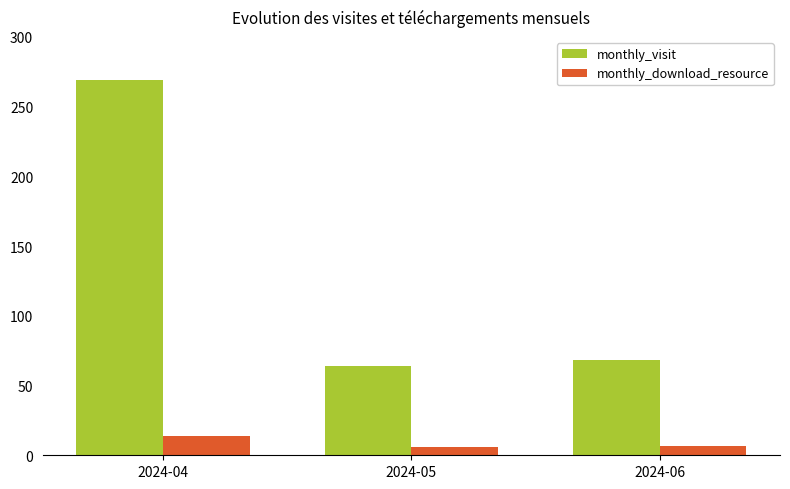

Are the bars grouped side by side (vs. stacked)?

Yes